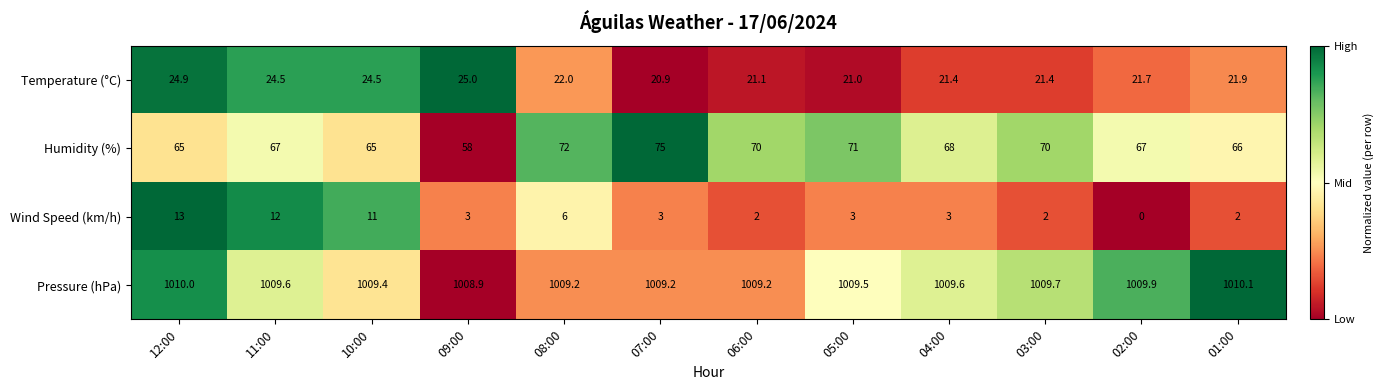

What is the maximum value shown in the chart?

1010.1